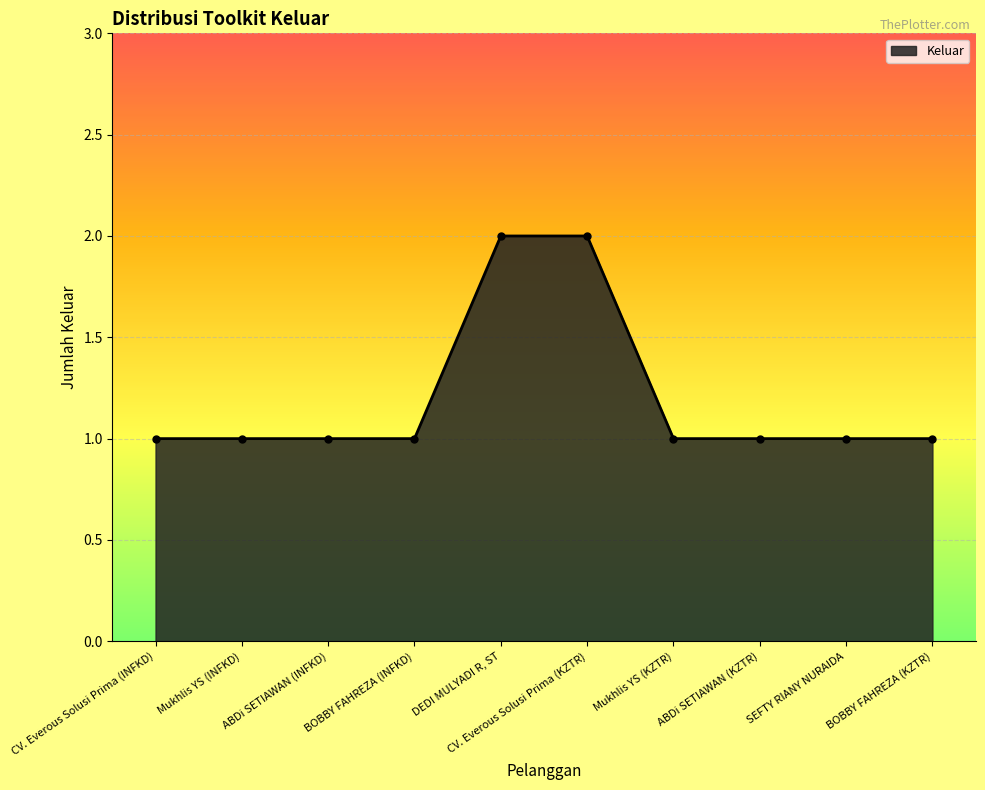

What is the minimum value shown in the chart?

1